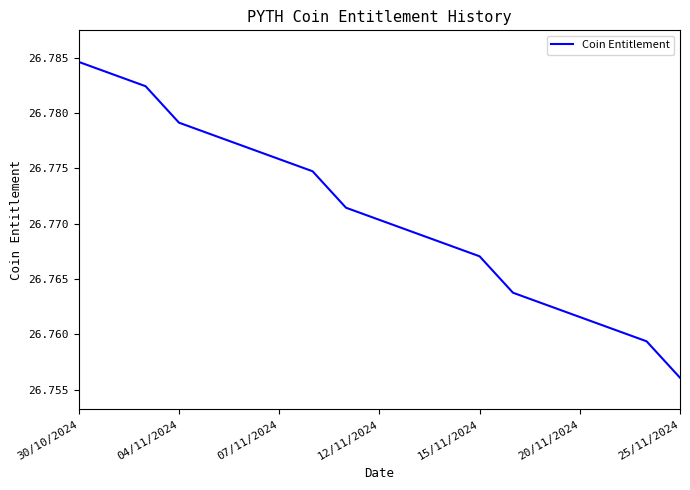

Reading left to right, what are all the values shown in this chart?

26.8	26.8	26.8	26.8	26.8	26.8	26.8	26.8	26.8	26.8	26.8	26.8	26.8	26.8	26.8	26.8	26.8	26.8	26.8